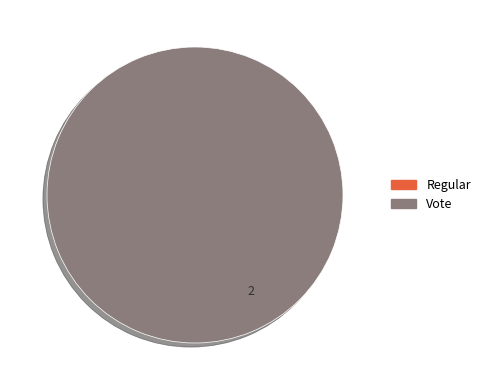

Which category has the biggest portion of the pie?

Vote